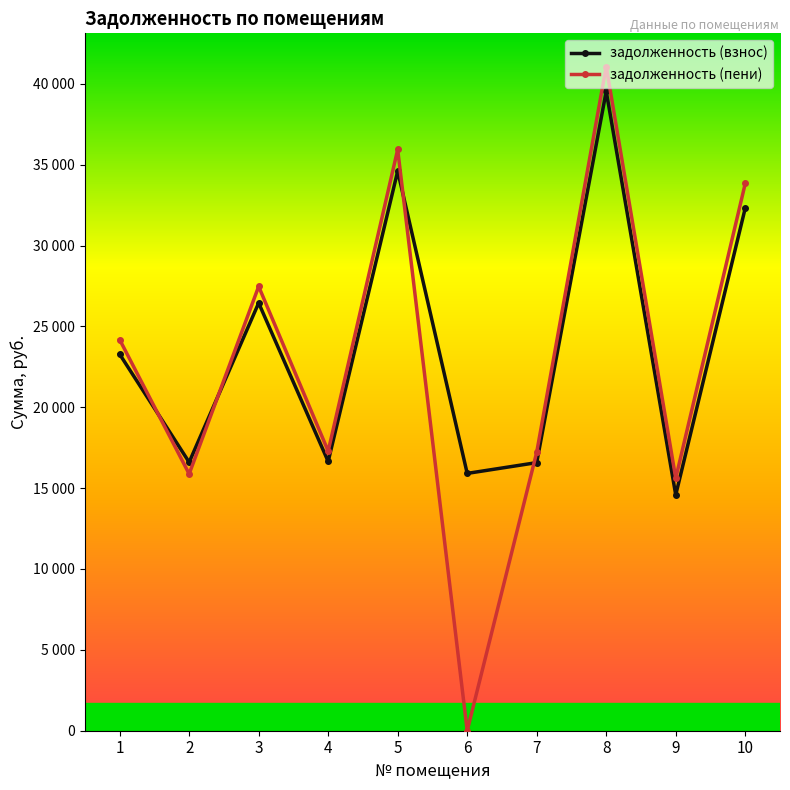

What are all the series names shown in the legend?

задолженность (взнос), задолженность (пени)